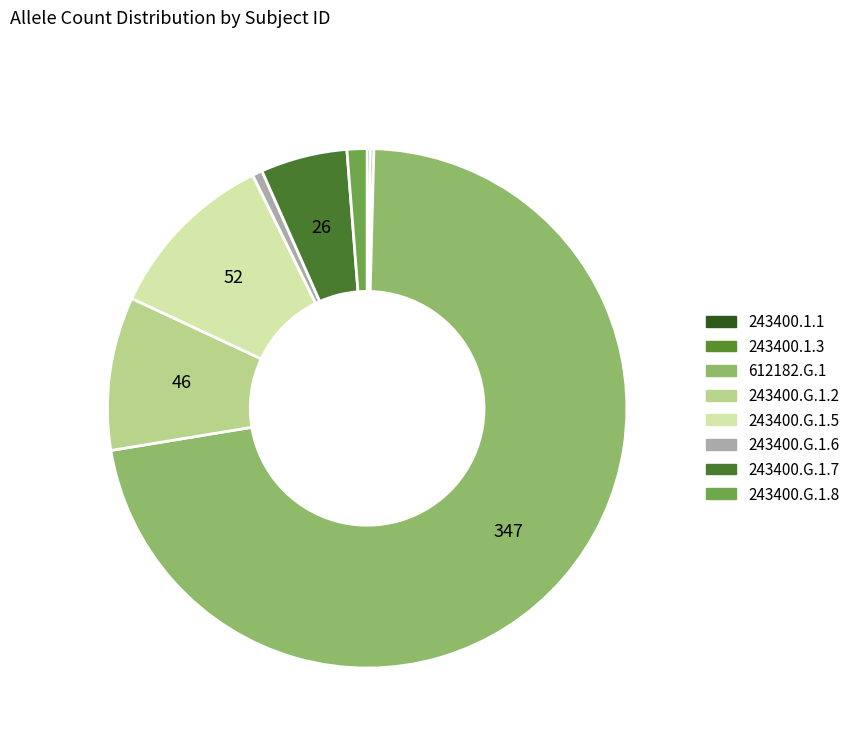

Count the number of slices in the pie.

8